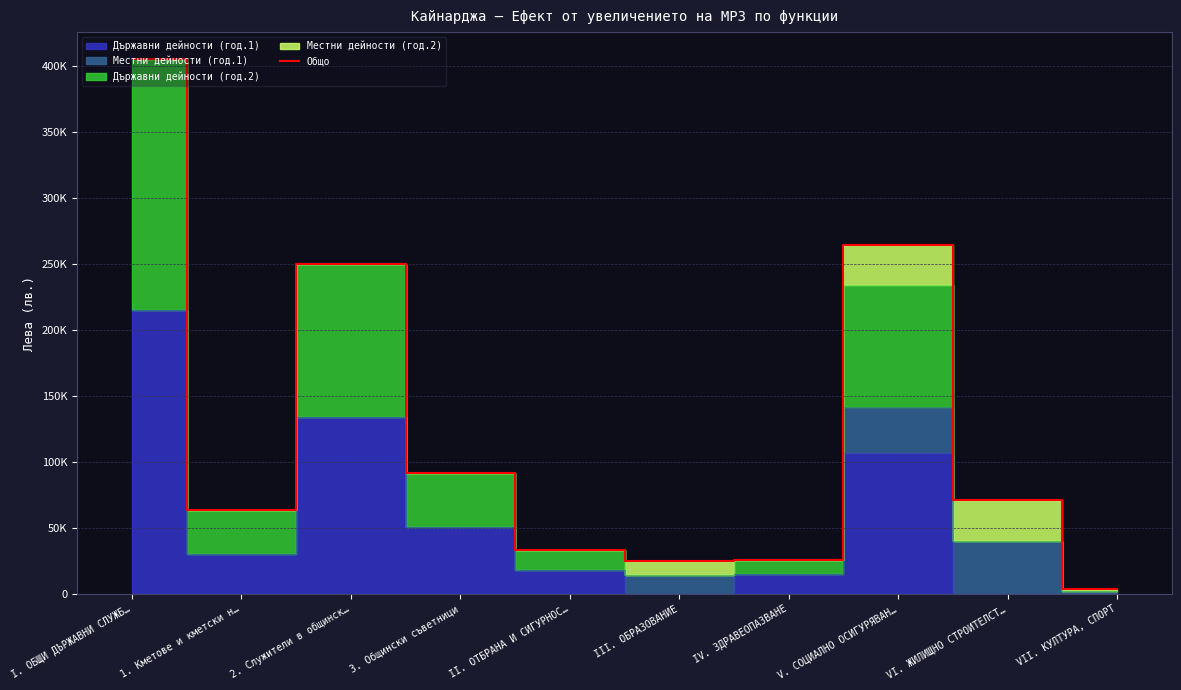

True or false: the data shows 14908 at VI. ЖИЛИЩНО СТРОИТЕЛСТ….

False